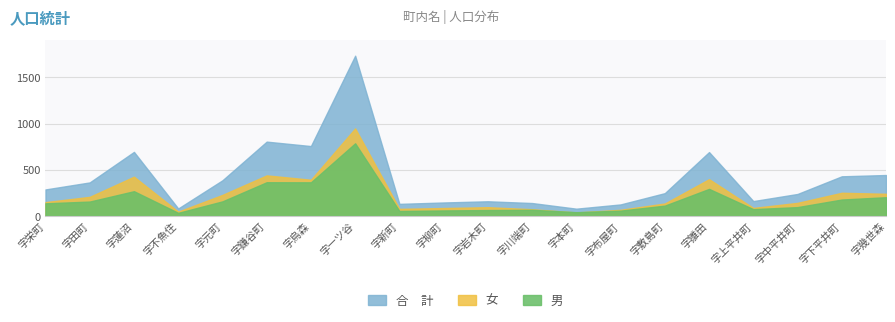

Is it true that 合　計 equals 161 at 字上平井町?

True